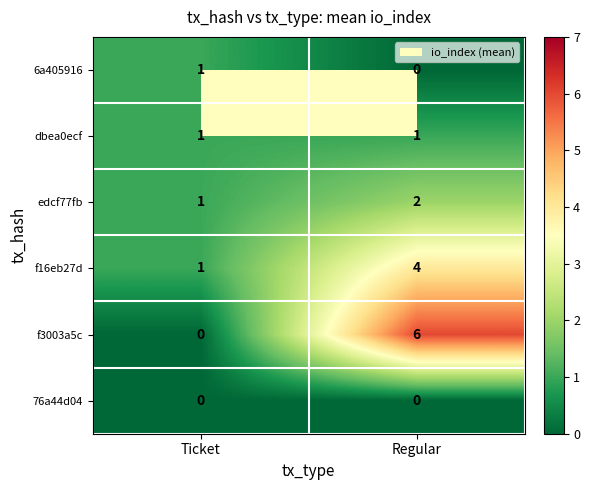

What is the approximate value of f16eb27d at Regular?

4